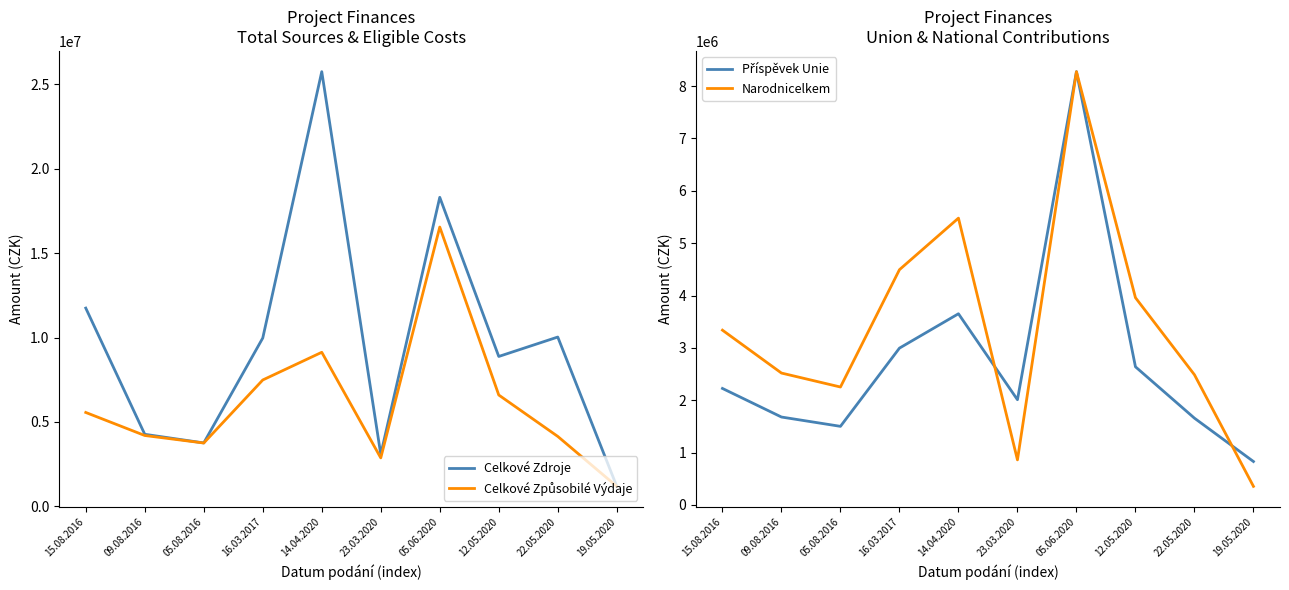

How many lines are shown in the chart?

4